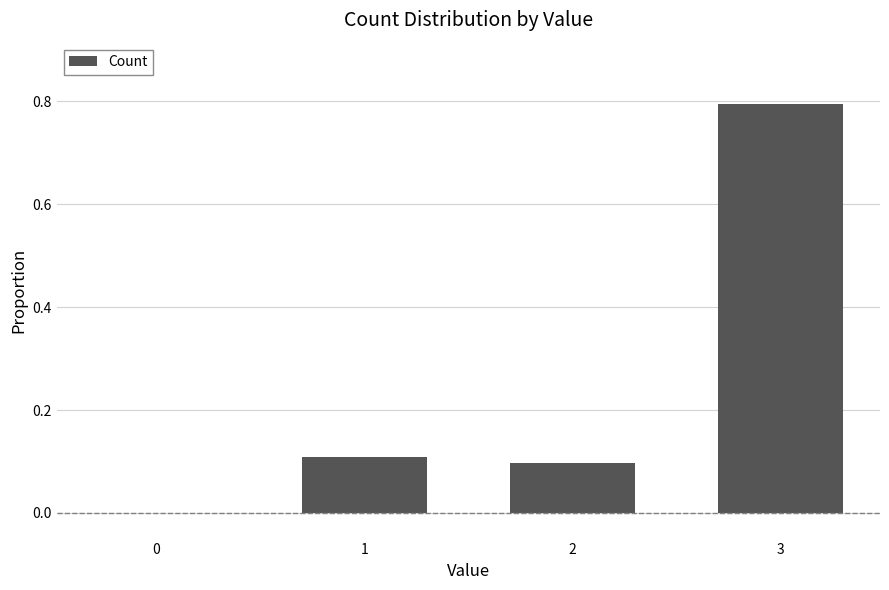

The chart shows a value of 1.3 at 3. True or false?

False